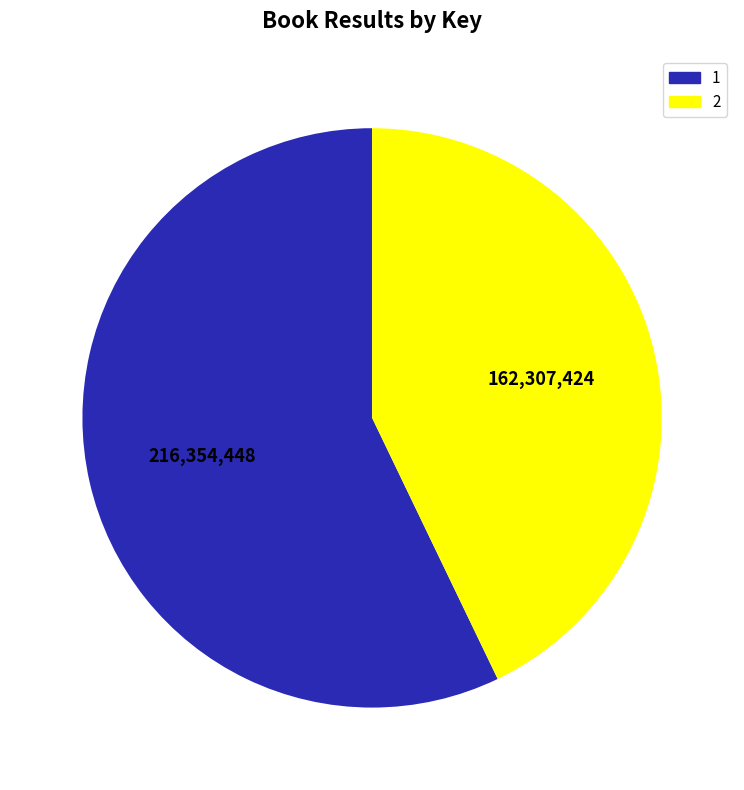

Is the sum of 1 and 2 greater than half?

Yes